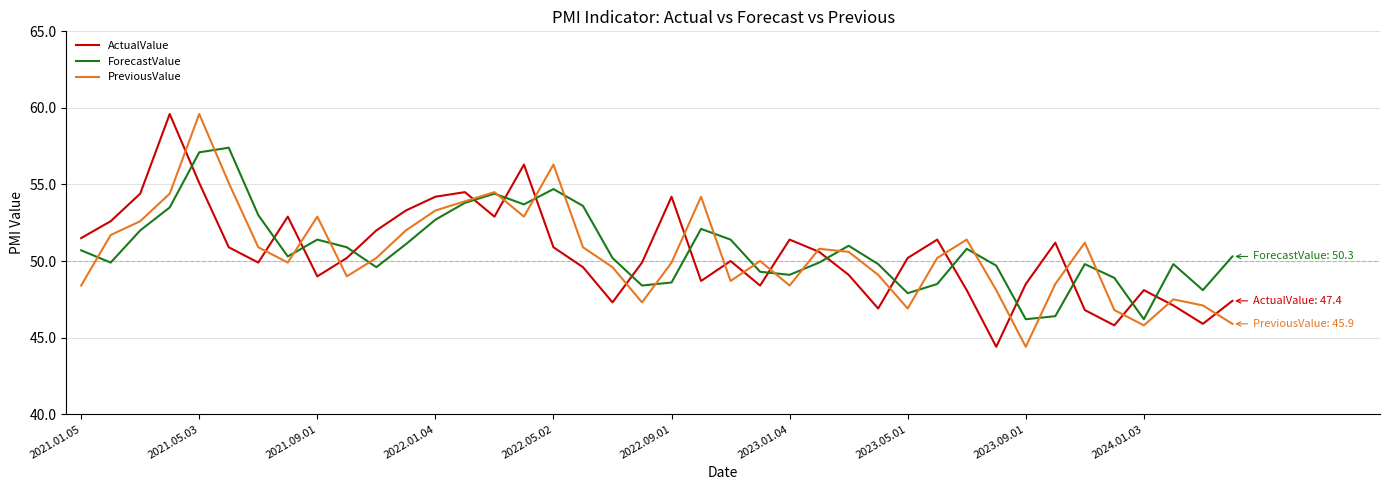

What is the sum of all ForecastValue values?

2032.2